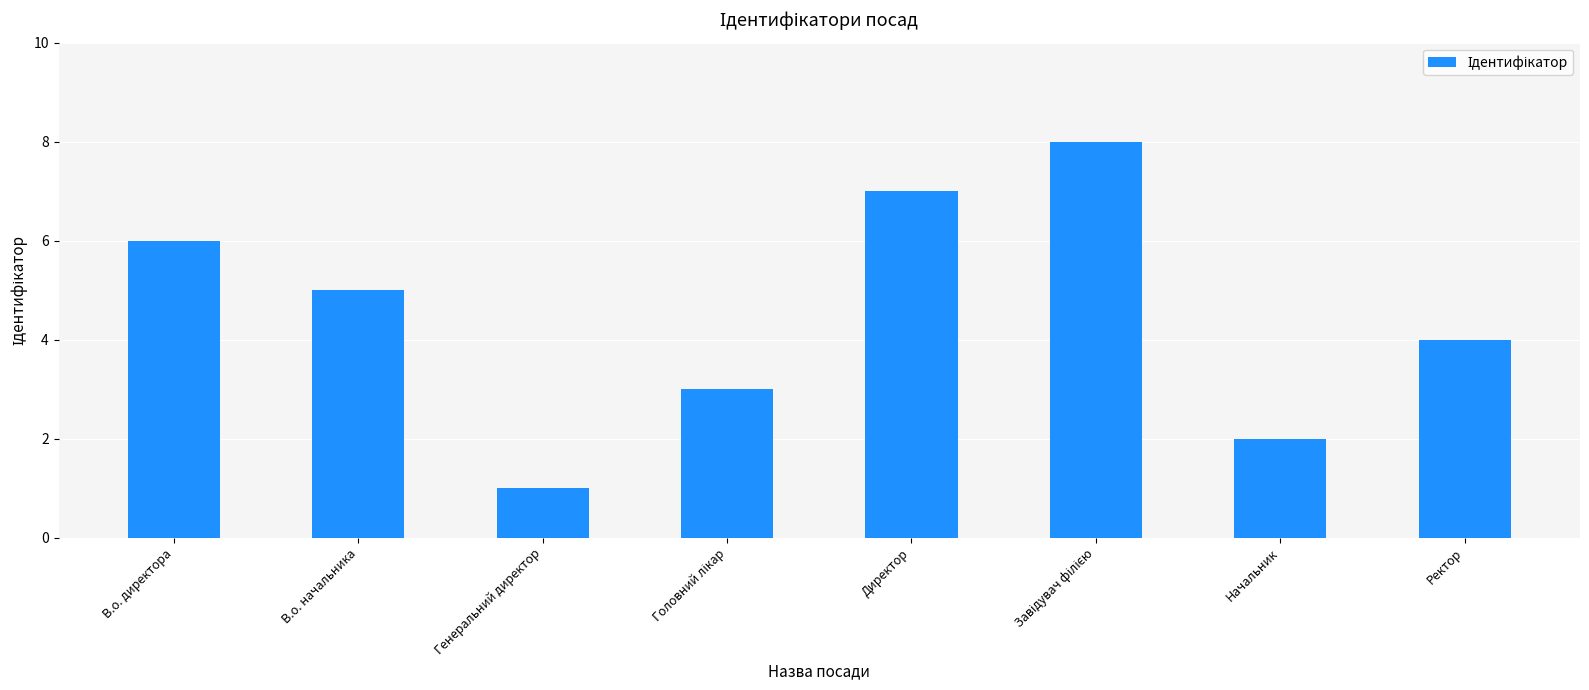

What is the maximum value shown in the chart?

8